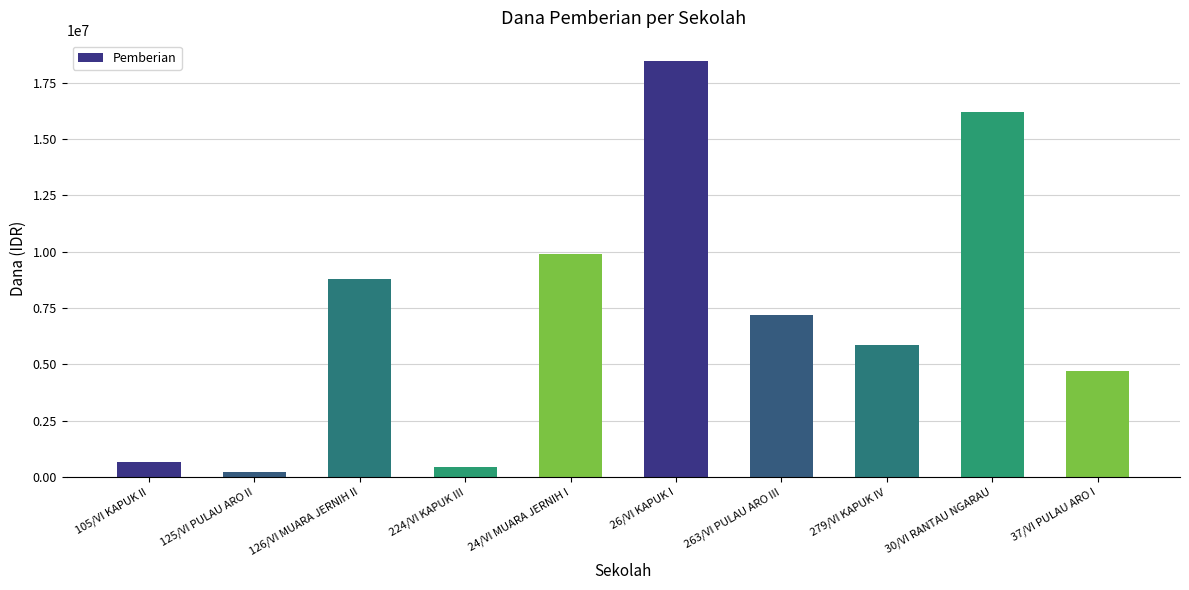

At which label does the data first exceed 7200000?

126/VI MUARA JERNIH II